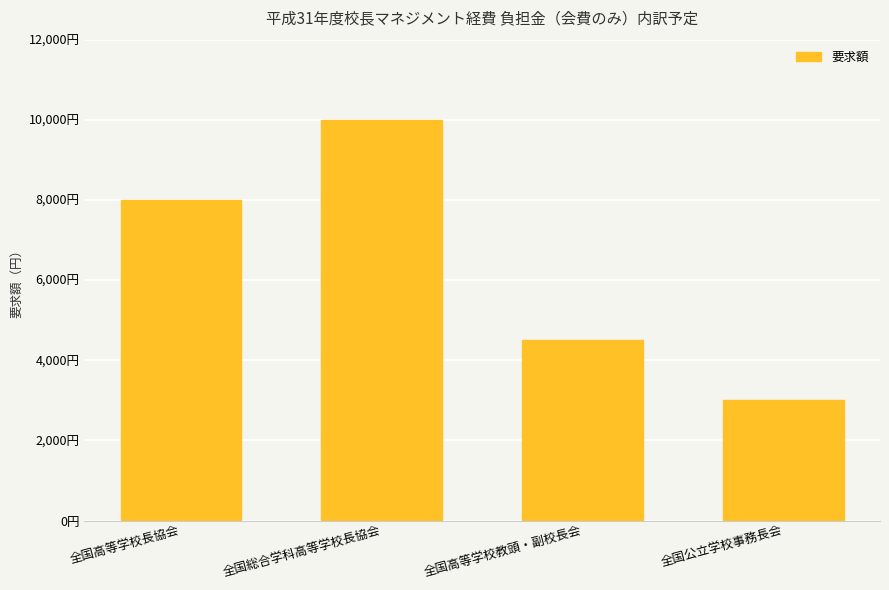

What is the label of the 1st bar from the left?

全国高等学校長協会